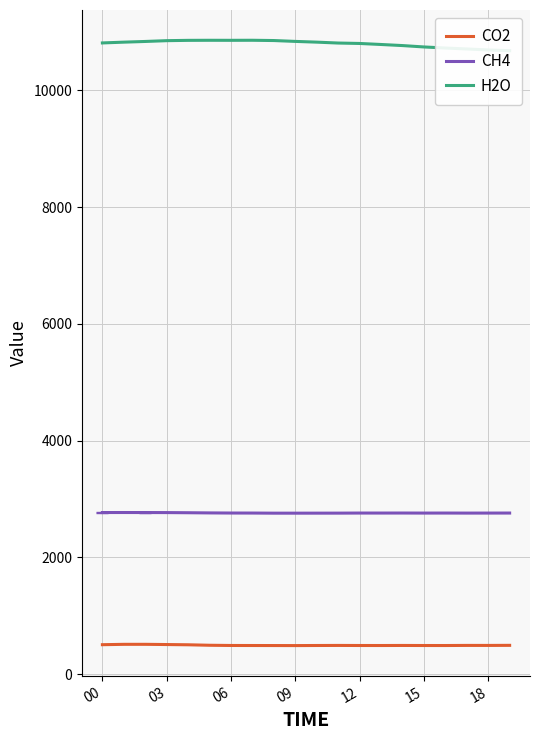

In CO2, how many points are lower than both neighbors (excluding endpoints)?

4